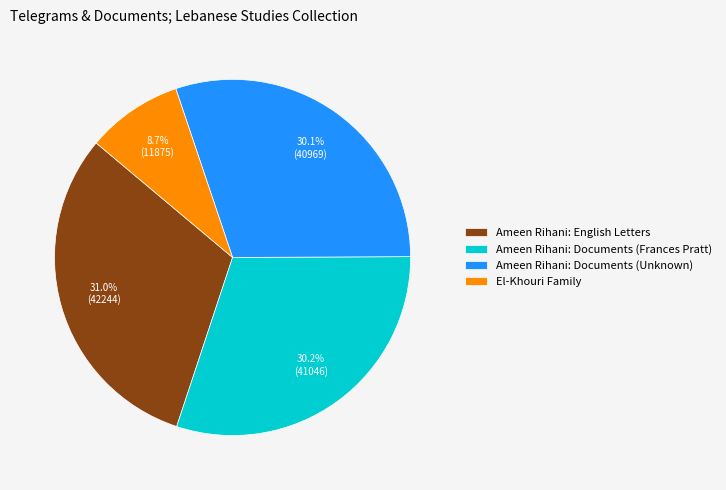

Is Ameen Rihani: English Letters the majority of the pie?

No